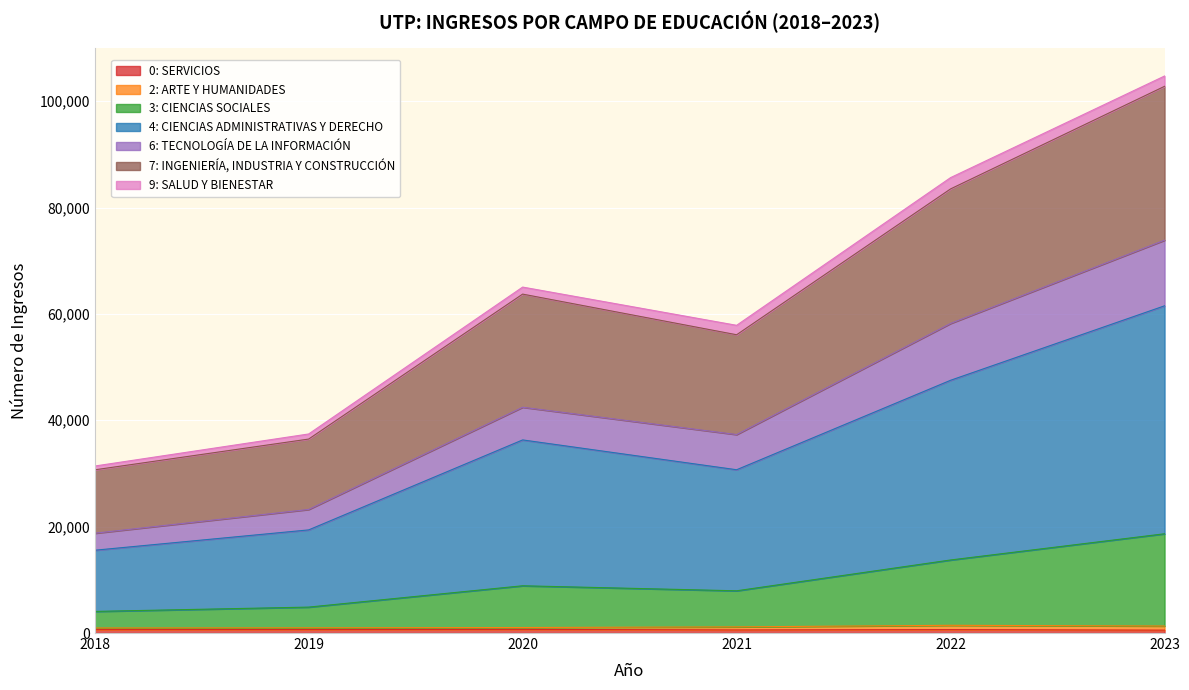

Between 2023 and 2022, which is larger?

2022